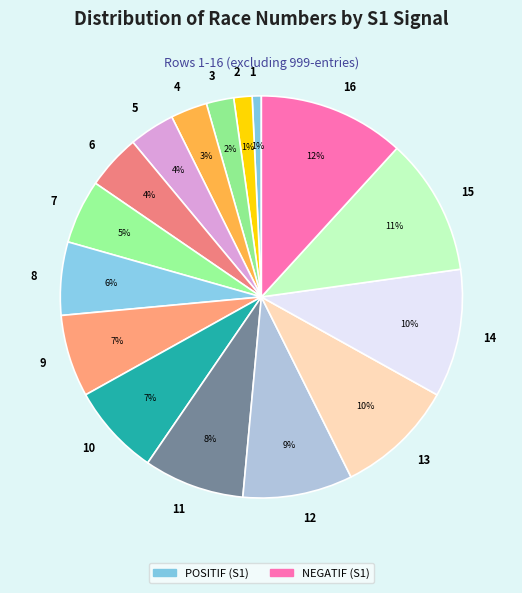

Count the number of slices in the pie.

16